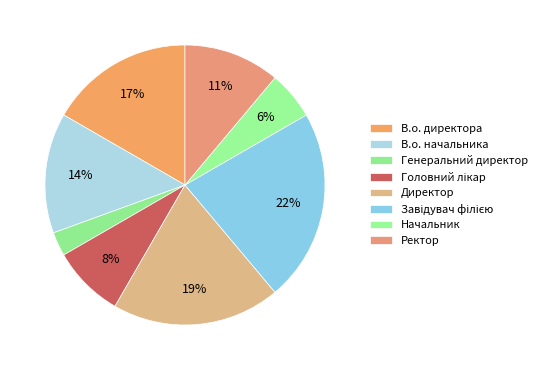

Which slice is the smallest?

Генеральний директор